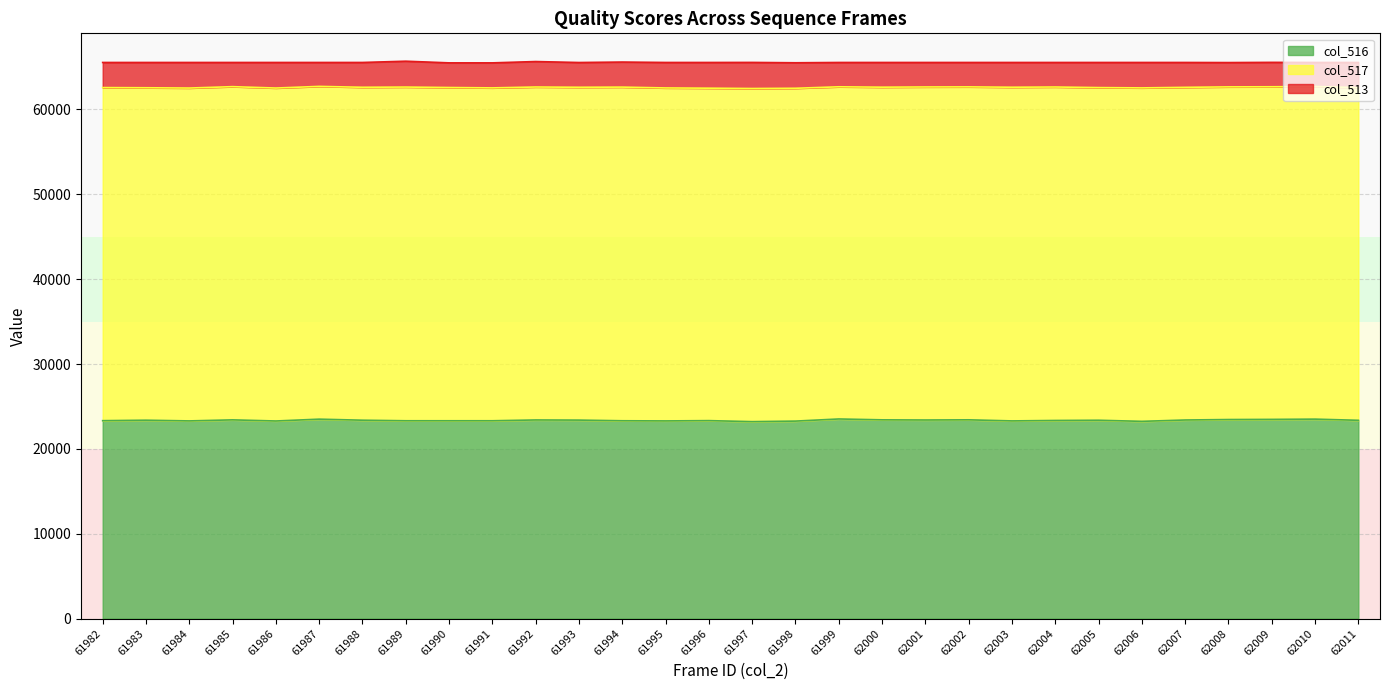

Does the chart have visible grid lines?

Yes